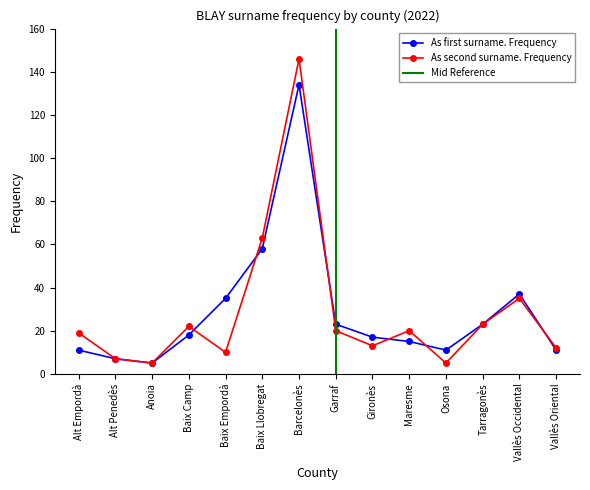

Which has a higher value, Maresme or Alt Empordà?

Maresme